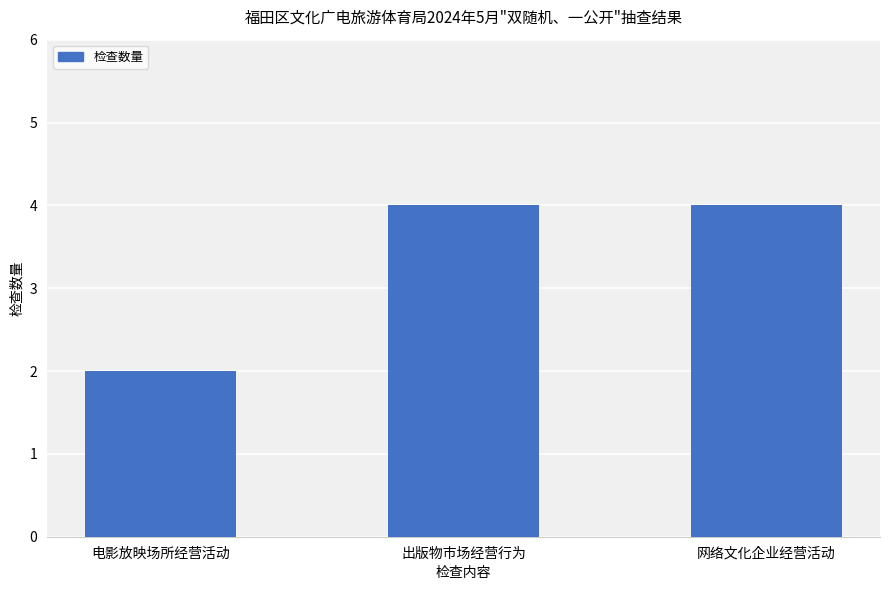

Reading left to right, list all the values displayed in this chart.

电影放映场所经营活动=2	出版物市场经营行为=4	网络文化企业经营活动=4